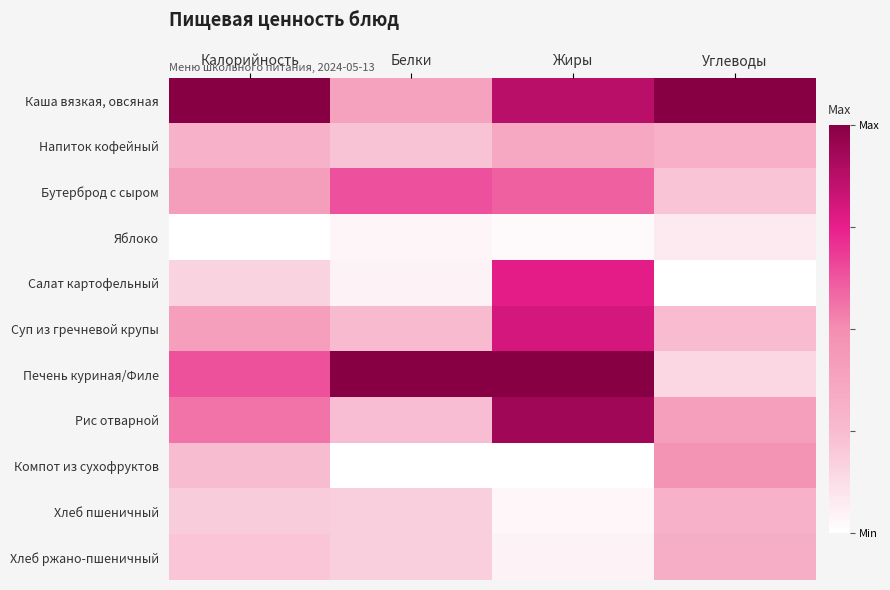

Reading left to right, list all the values displayed in this chart.

Каша вязкая, овсяная: Калорийность=1.0	Белки=0.4	Жиры=0.9	Углеводы=1.0
Напиток кофейный: Калорийность=0.3	Белки=0.2	Жиры=0.4	Углеводы=0.3
Бутерброд с сыром: Калорийность=0.4	Белки=0.6	Жиры=0.6	Углеводы=0.2
Яблоко: Калорийность=0.0	Белки=0.0	Жиры=0.0	Углеводы=0.1
Салат картофельный: Калорийность=0.2	Белки=0.0	Жиры=0.8	Углеводы=0.0
Суп из гречневой крупы: Калорийность=0.4	Белки=0.3	Жиры=0.8	Углеводы=0.2
Печень куриная/Филе: Калорийность=0.6	Белки=1.0	Жиры=1.0	Углеводы=0.1
Рис отварной: Калорийность=0.6	Белки=0.2	Жиры=0.9	Углеводы=0.4
Компот из сухофруктов: Калорийность=0.2	Белки=0.0	Жиры=0.0	Углеводы=0.5
Хлеб пшеничный: Калорийность=0.2	Белки=0.2	Жиры=0.0	Углеводы=0.3
Хлеб ржано-пшеничный: Калорийность=0.2	Белки=0.2	Жиры=0.0	Углеводы=0.3